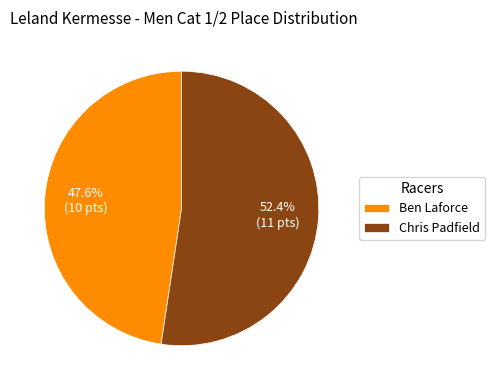

Approximately how many times larger is the value at Ben Laforce compared to Chris Padfield?

0.9